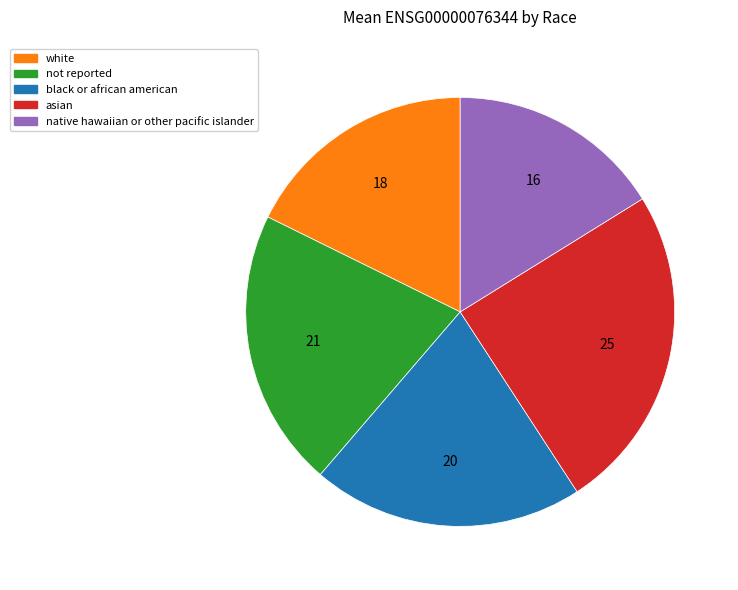

How many segments does this pie chart have?

5